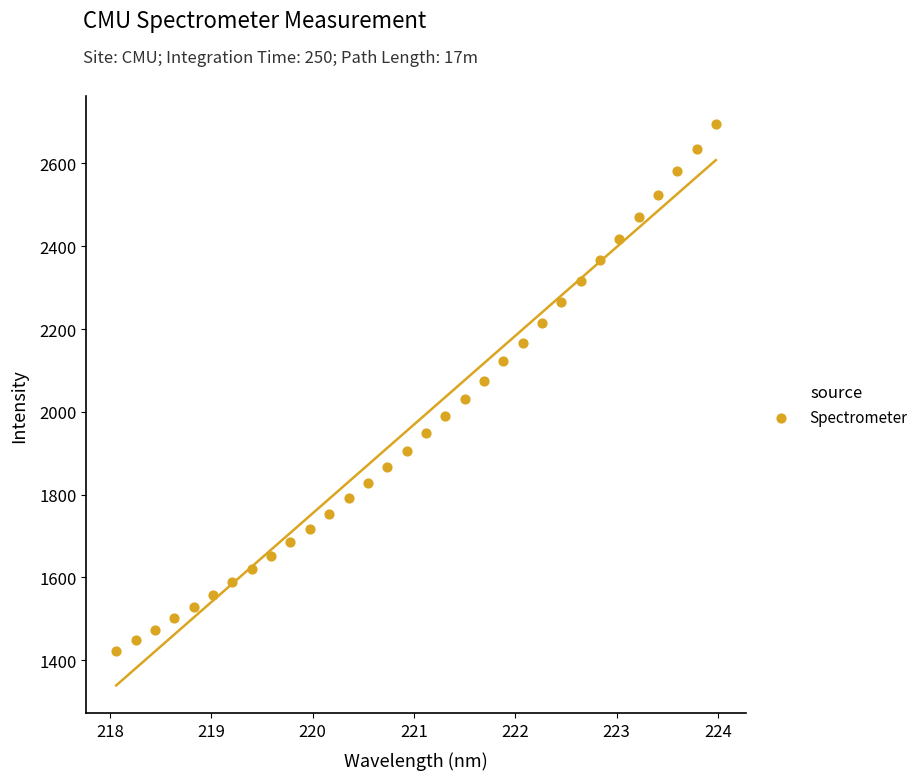

What is the range of X values (max minus min)?

5.9